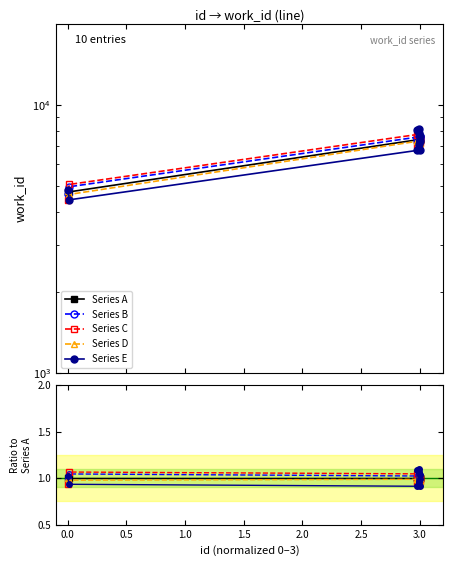

Which series has the widest spread of values?

Series E